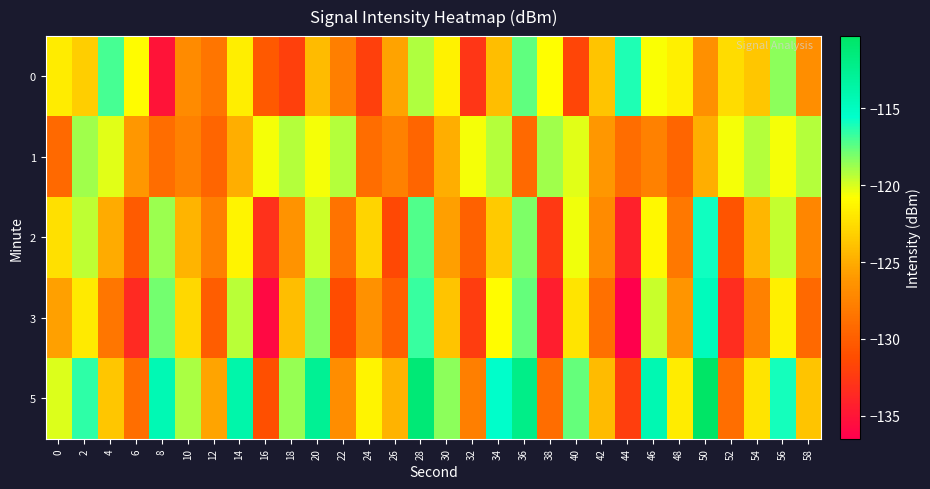

Reading right to left, list all the values displayed in this chart.

0: 58=-126.7	56=-118.4	54=-123.7	52=-122.5	50=-126.6	48=-121.5	46=-120.7	44=-116.2	42=-123.7	40=-131.7	38=-120.8	36=-117.5	34=-124.1	32=-132.8	30=-121.5	28=-119.2	26=-125.5	24=-132.0	22=-127.7	20=-124.2	18=-132.1	16=-130.3	14=-121.6	12=-128.5	10=-126.9	8=-135.1	6=-120.9	4=-117.0	2=-123.2	0=-121.7
1: 58=-119.2	56=-120.6	54=-119.2	52=-120.6	50=-124.8	48=-129.5	46=-127.7	44=-128.9	42=-126.1	40=-120.2	38=-118.9	36=-129.3	34=-119.2	32=-120.6	30=-124.8	28=-129.5	26=-127.7	24=-128.9	22=-119.2	20=-120.6	18=-119.2	16=-120.6	14=-124.8	12=-129.5	10=-127.7	8=-128.9	6=-126.1	4=-120.2	2=-118.9	0=-129.3
2: 58=-127.2	56=-119.6	54=-124.5	52=-130.7	50=-115.9	48=-128.3	46=-121.1	44=-134.2	42=-126.9	40=-120.5	38=-132.6	36=-118.1	34=-123.4	32=-129.8	30=-125.7	28=-117.2	26=-131.5	24=-122.9	22=-128.6	20=-119.8	18=-126.4	16=-133.1	14=-121.3	12=-127.8	10=-124.6	8=-118.7	6=-130.2	4=-125.1	2=-119.5	0=-122.3
3: 58=-129.3	56=-121.5	54=-127.6	52=-133.4	50=-114.8	48=-126.2	46=-119.7	44=-136.5	42=-128.8	40=-122.1	38=-134.4	36=-117.6	34=-120.9	32=-132.3	30=-123.8	28=-116.7	26=-129.9	24=-126.5	22=-131.2	20=-118.3	18=-124.1	16=-135.8	14=-119.4	12=-130.1	10=-122.7	8=-117.9	6=-133.6	4=-128.4	2=-121.8	0=-125.6
5: 58=-123.8	56=-116.0	54=-122.1	52=-128.9	50=-110.3	48=-121.7	46=-114.2	44=-132.1	42=-124.3	40=-117.6	38=-129.0	36=-112.1	34=-115.5	32=-127.7	30=-118.4	28=-111.2	26=-124.7	24=-121.3	22=-126.8	20=-112.7	18=-118.6	16=-131.0	14=-113.8	12=-125.4	10=-119.1	8=-114.3	6=-128.9	4=-123.7	2=-116.5	0=-120.1